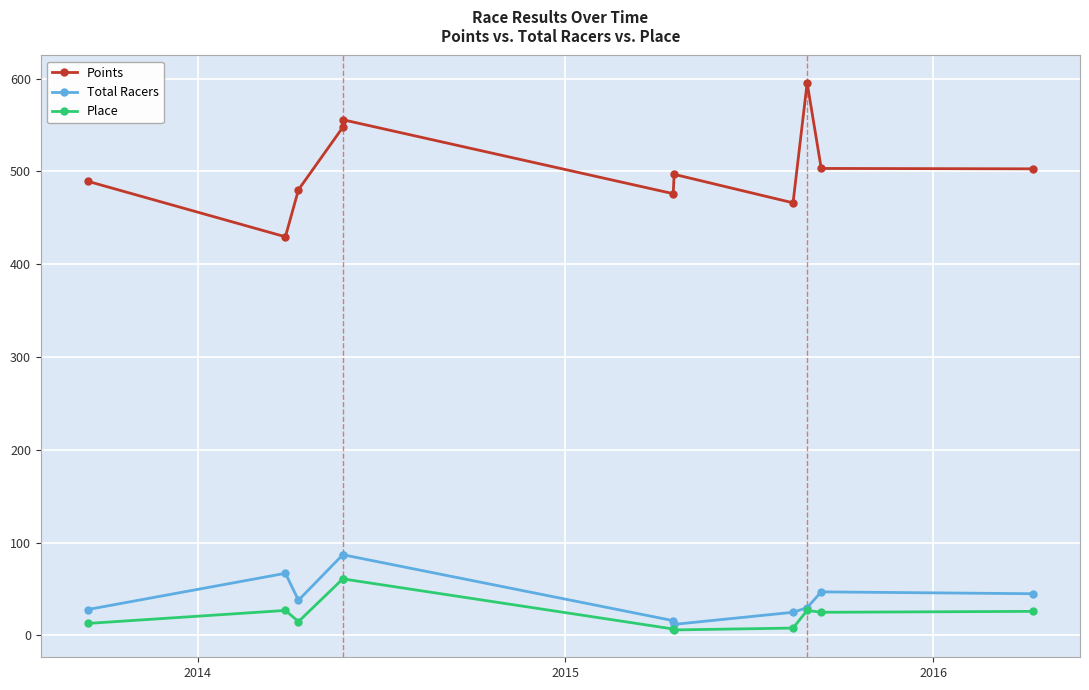

List the series in order of their peak value, lowest first.

Place, Total Racers, Points